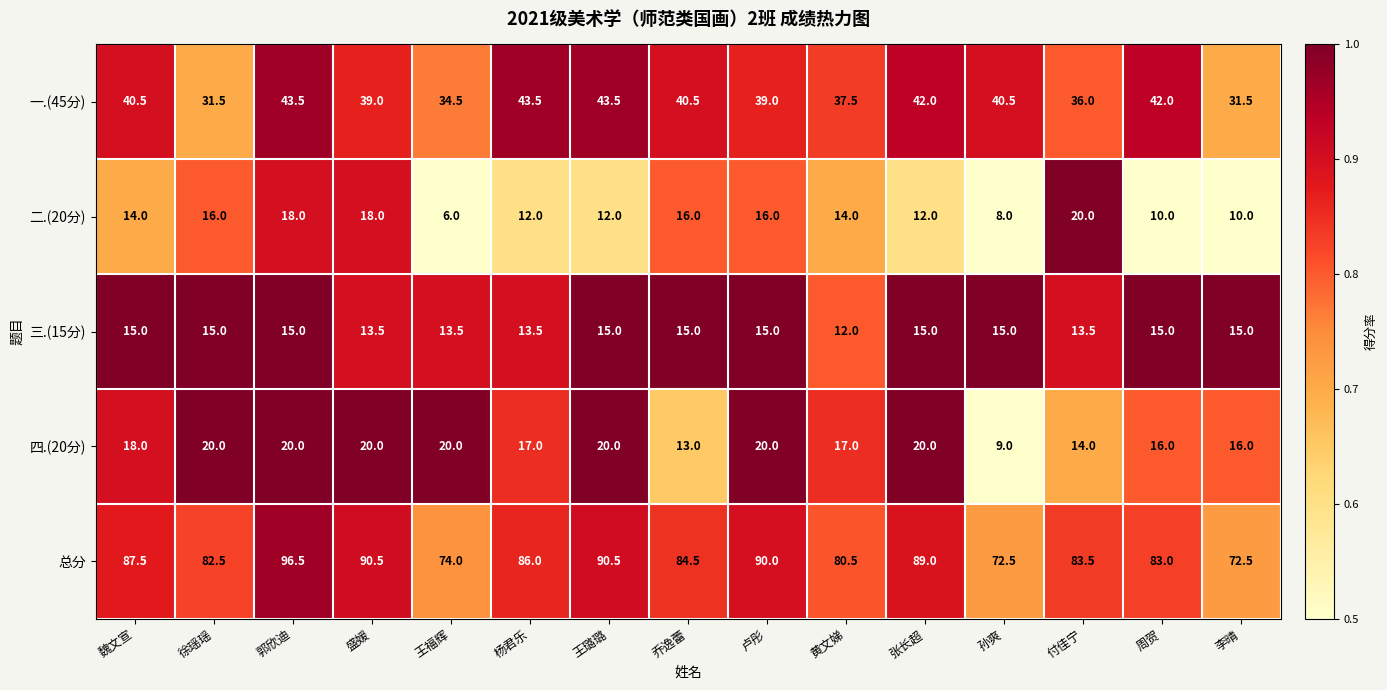

Which series has the largest total across all categories?

总分